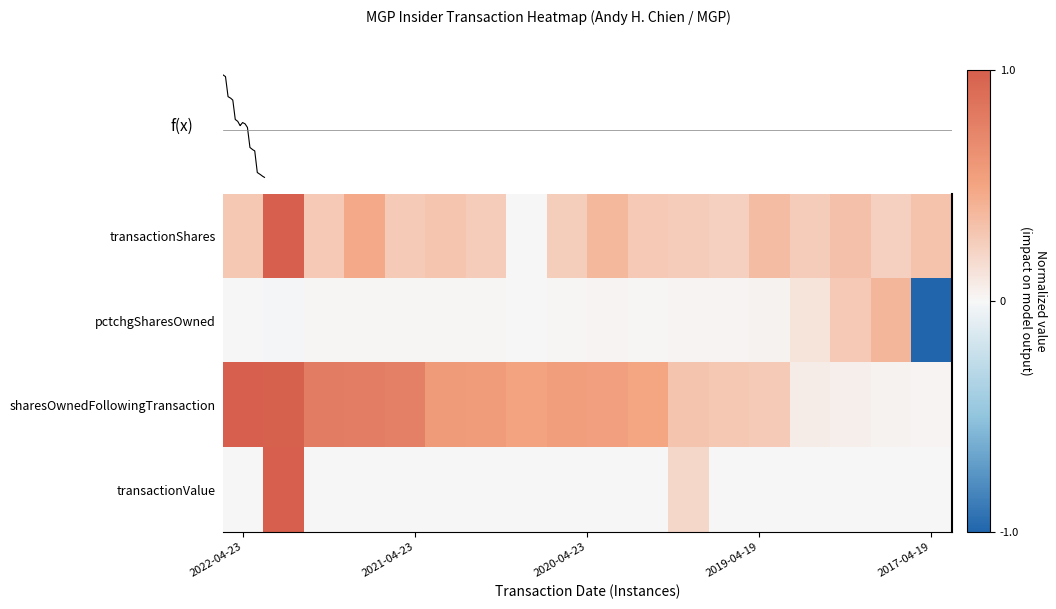

How many series are shown in this chart?

4